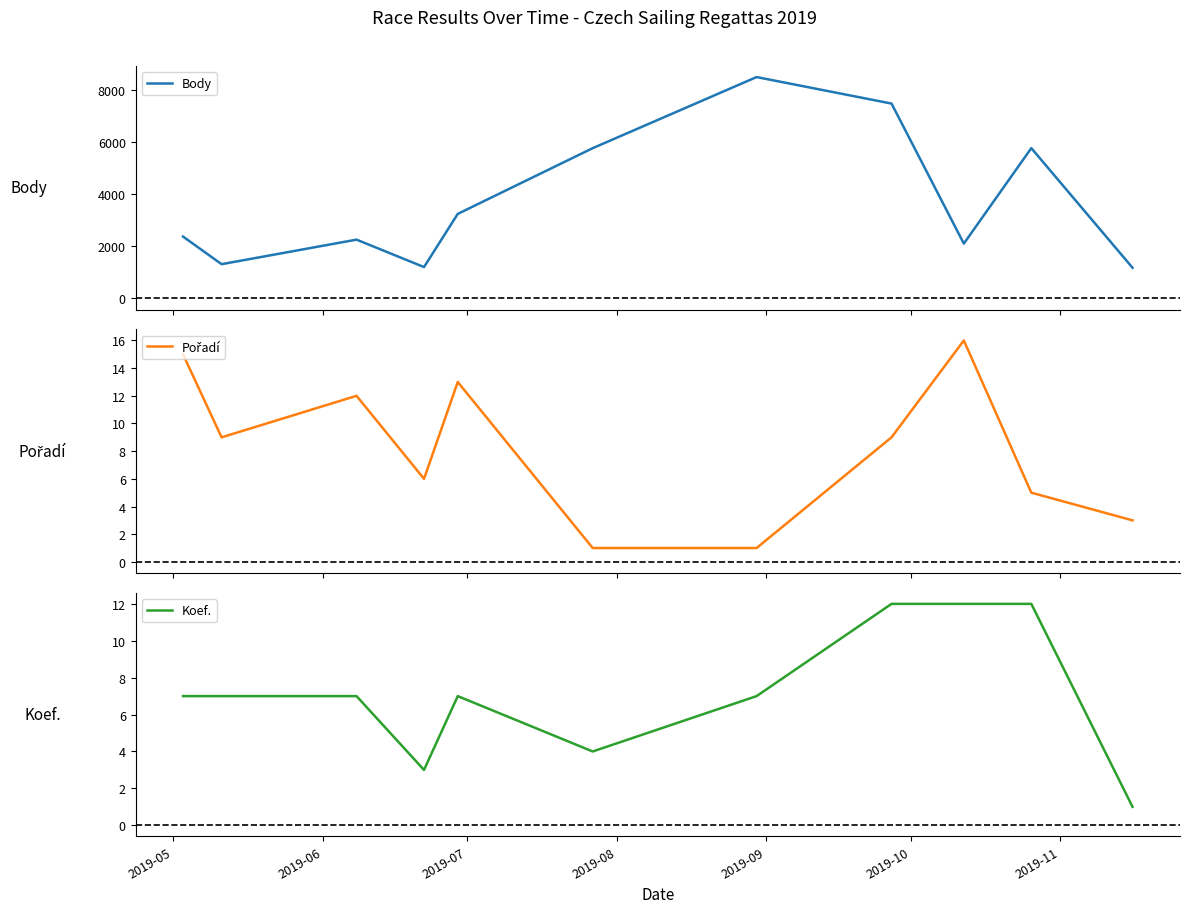

What is the sum of all Body values?

41240